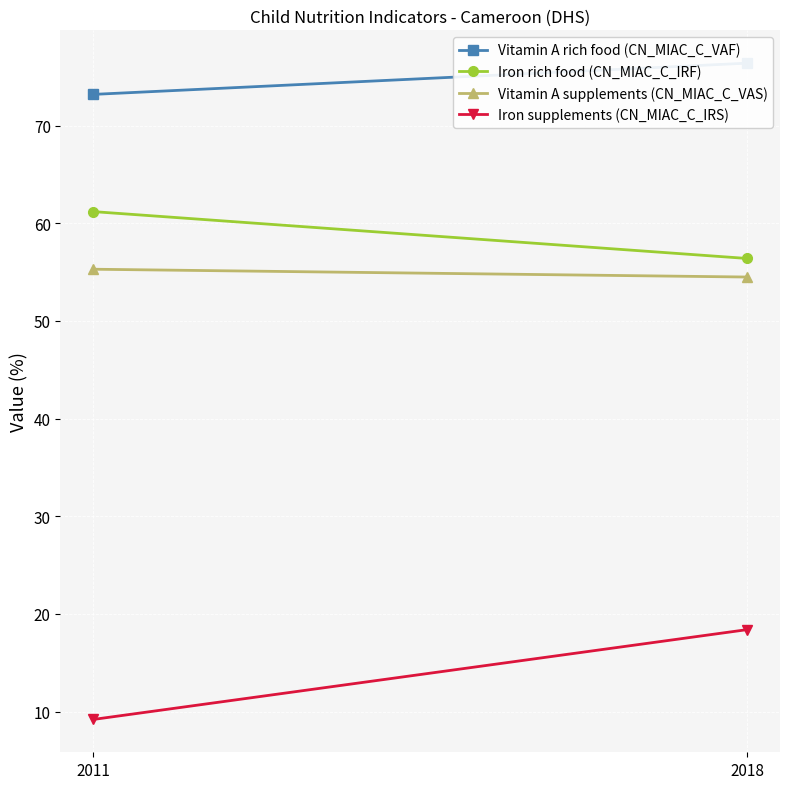

What is the total value across all series at 2018?

205.7